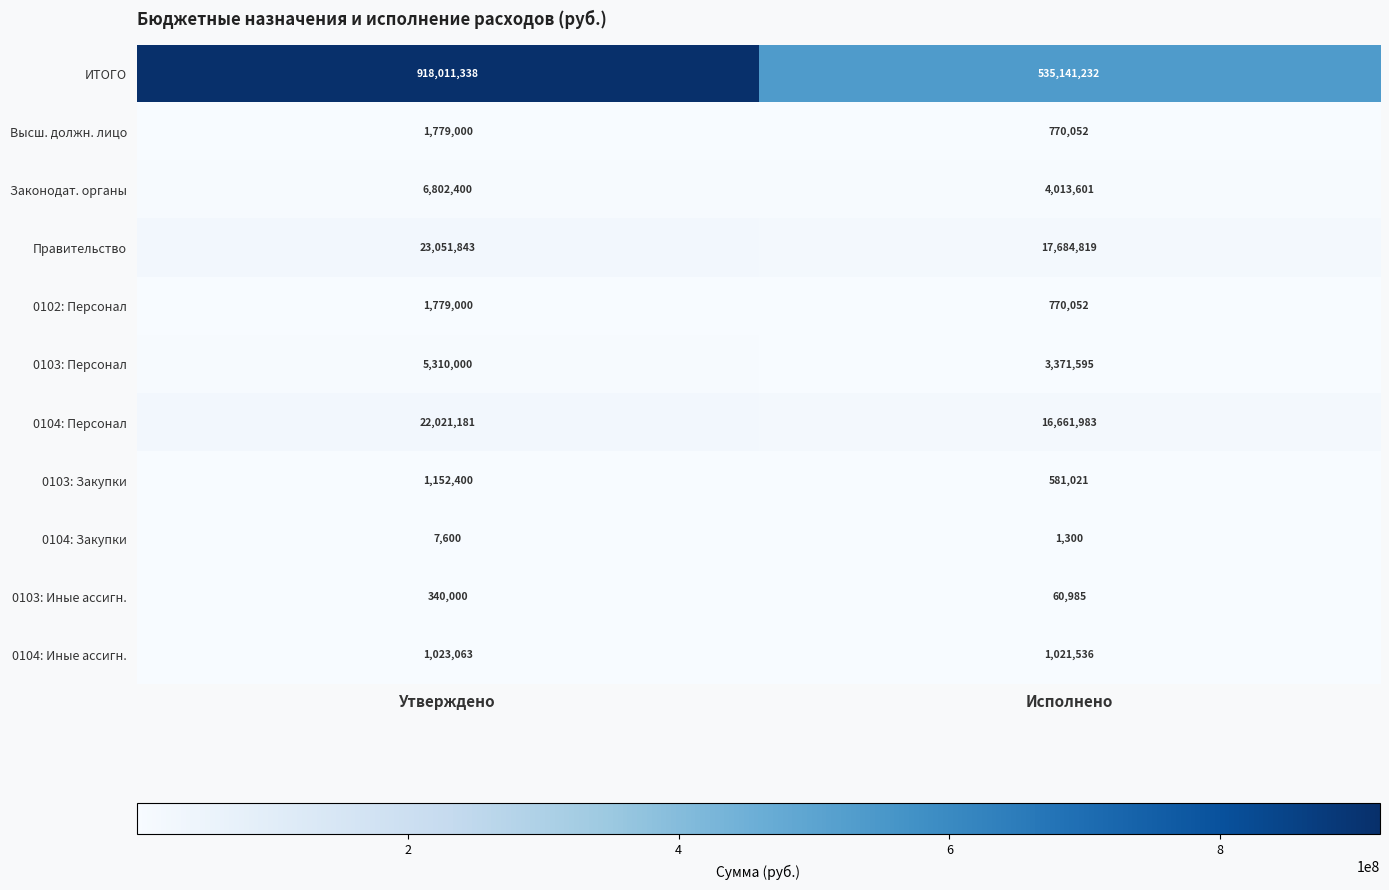

Reading left to right, list all the values displayed in this chart.

ИТОГО: Утверждено=918011338	Исполнено=535141232
Высш. должн. лицо: Утверждено=1779000	Исполнено=770052
Законодат. органы: Утверждено=6802400	Исполнено=4013601
Правительство: Утверждено=23051843	Исполнено=17684819
0102: Персонал: Утверждено=1779000	Исполнено=770052
0103: Персонал: Утверждено=5310000	Исполнено=3371595
0104: Персонал: Утверждено=22021181	Исполнено=16661983
0103: Закупки: Утверждено=1152400	Исполнено=581021
0104: Закупки: Утверждено=7600	Исполнено=1300
0103: Иные ассигн.: Утверждено=340000	Исполнено=60985
0104: Иные ассигн.: Утверждено=1023063	Исполнено=1021536